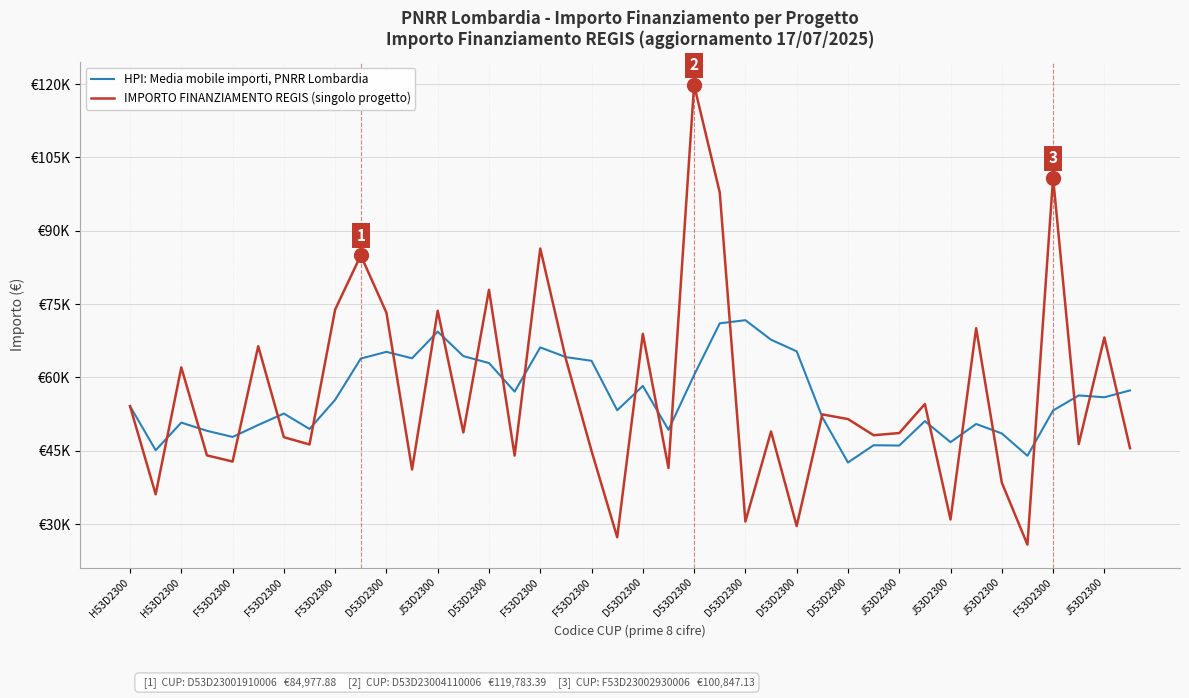

Does the chart display data point markers on the line(s)?

No